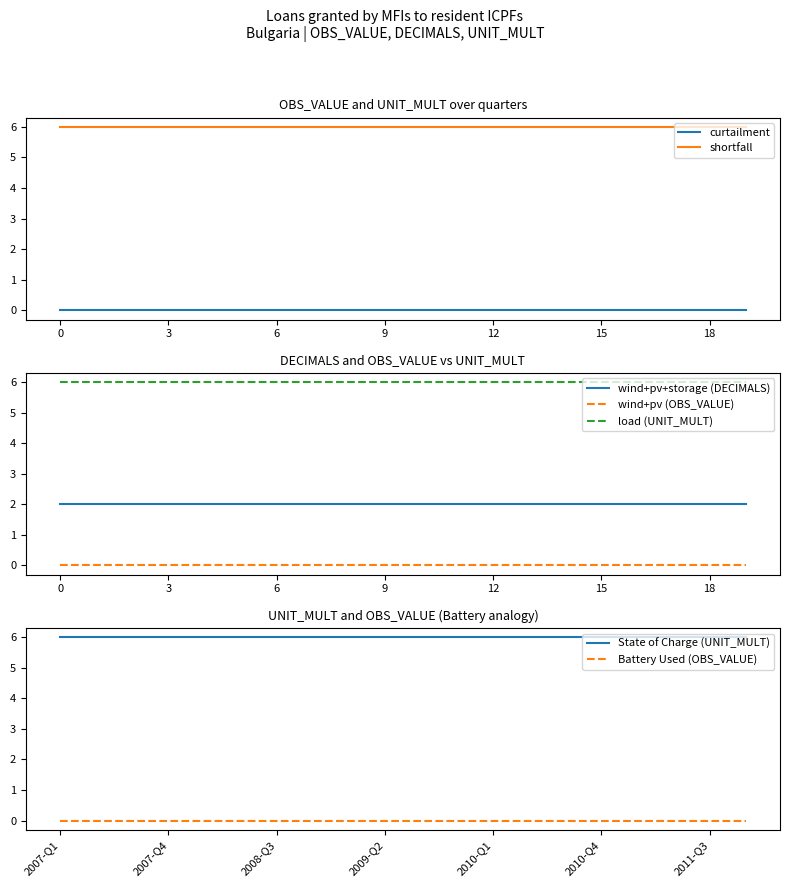

At 2011-Q4, list the series in order from largest to smallest.

UNIT_MULT, DECIMALS, OBS_VALUE